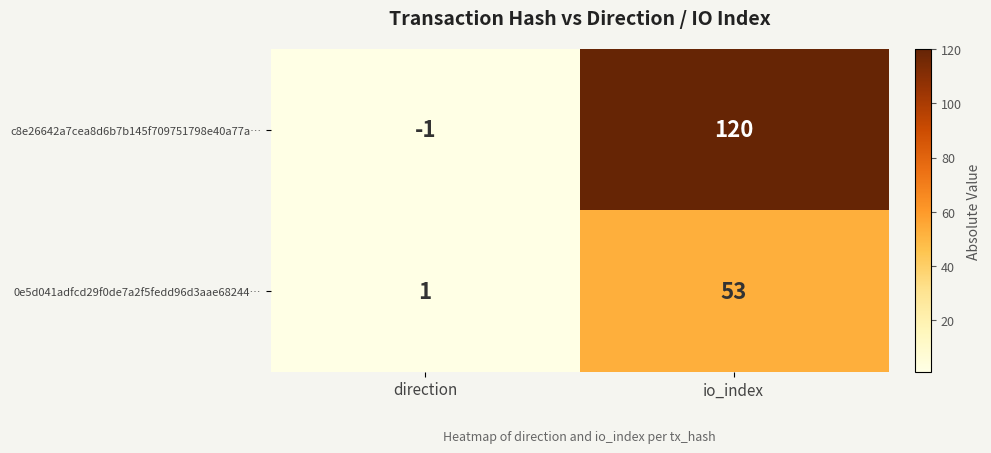

At which category is the sum across all series the highest?

io_index